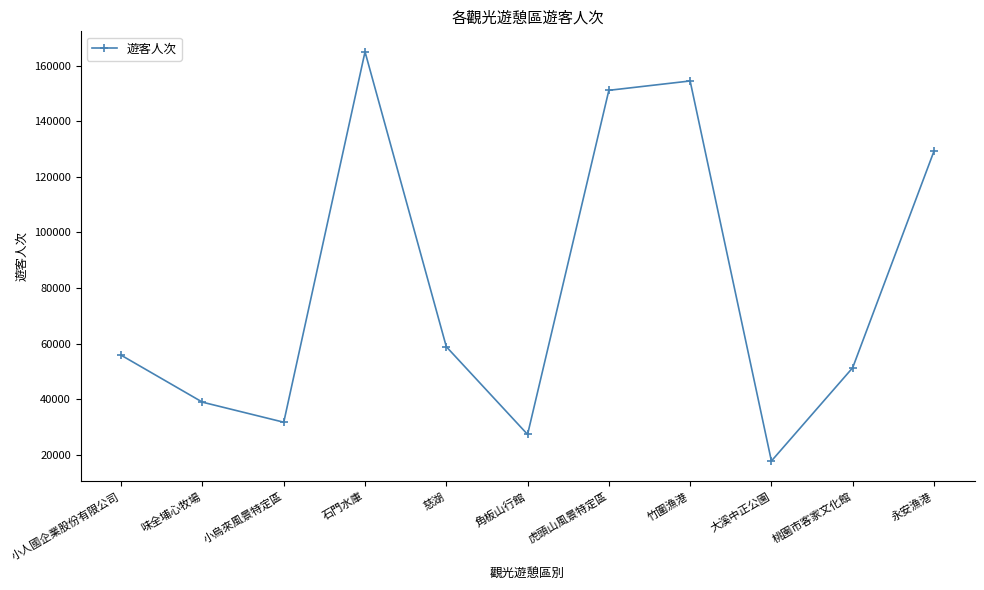

Is it true that the value at 小烏來風景特定區 is 48955?

False